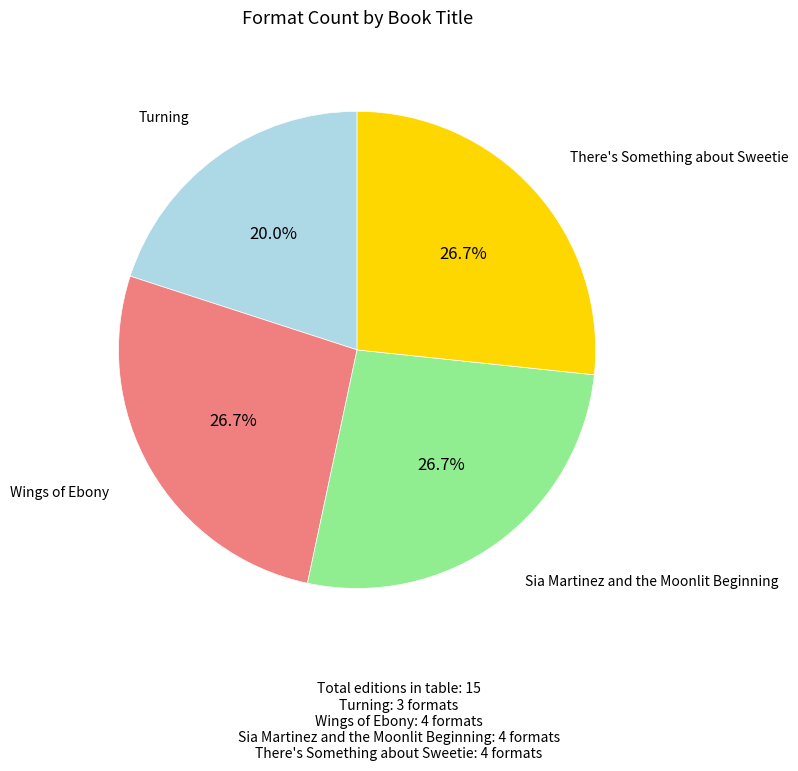

Is there a majority slice in this chart?

No